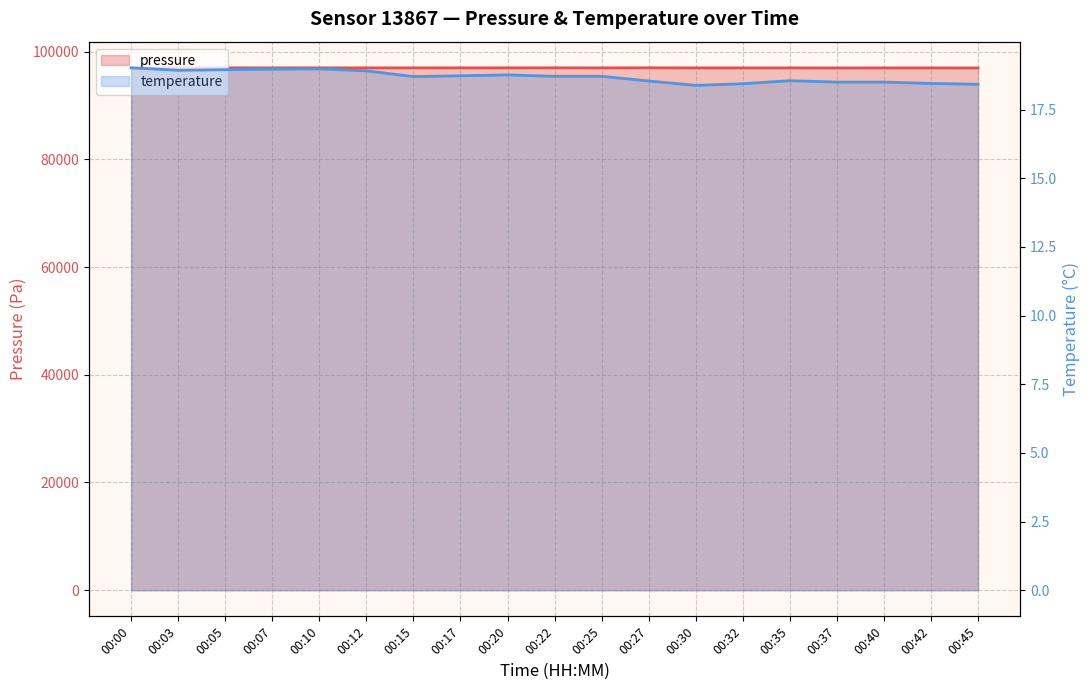

What is the value of the temperature point at the 4th from the left?

19.0